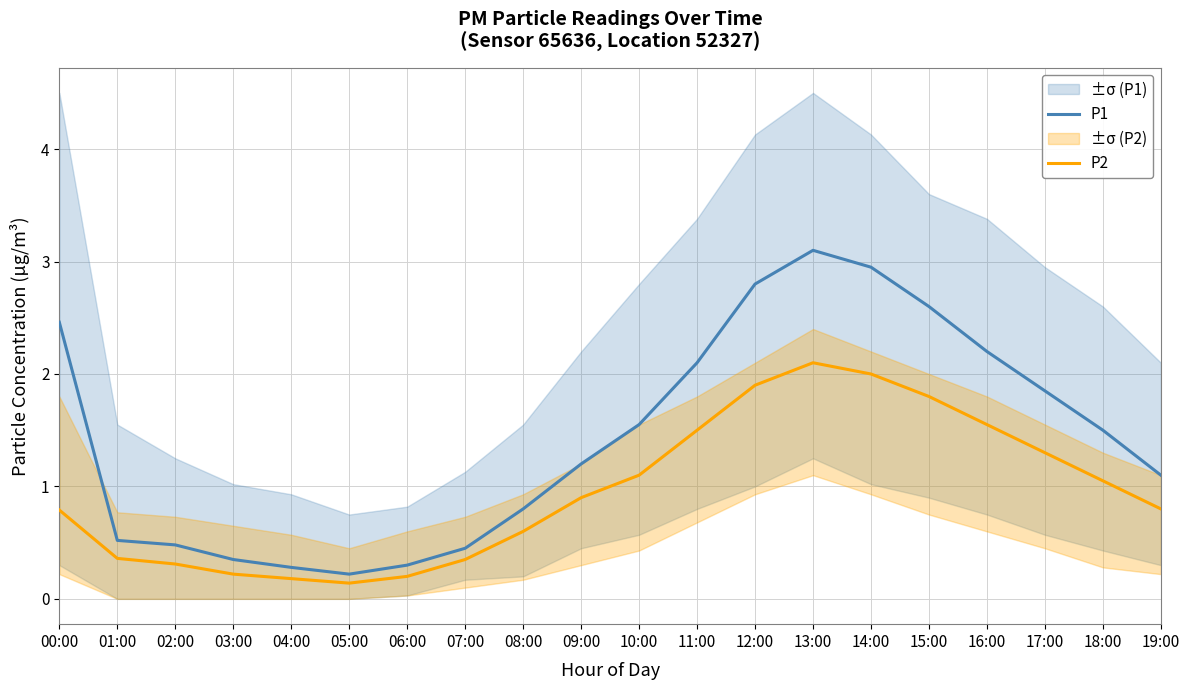

What is the total value across all series at 07:00?

0.8